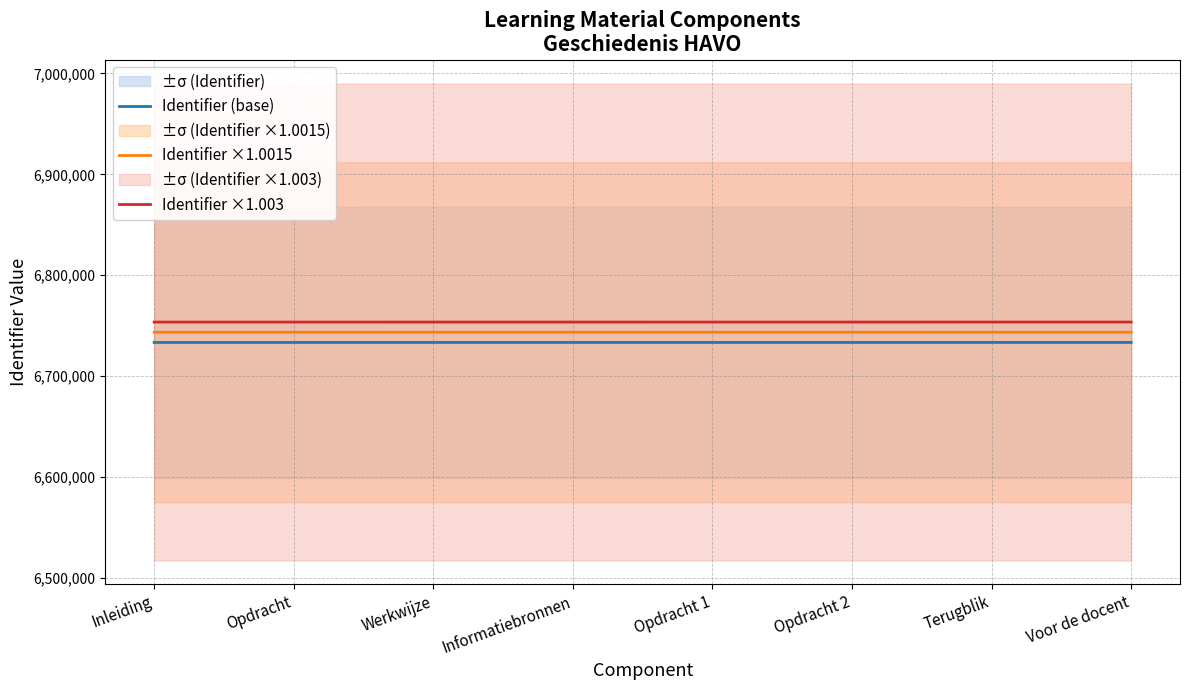

True or false: Identifier ×1.003 and Identifier ×1.0015 intersect in this chart.

False